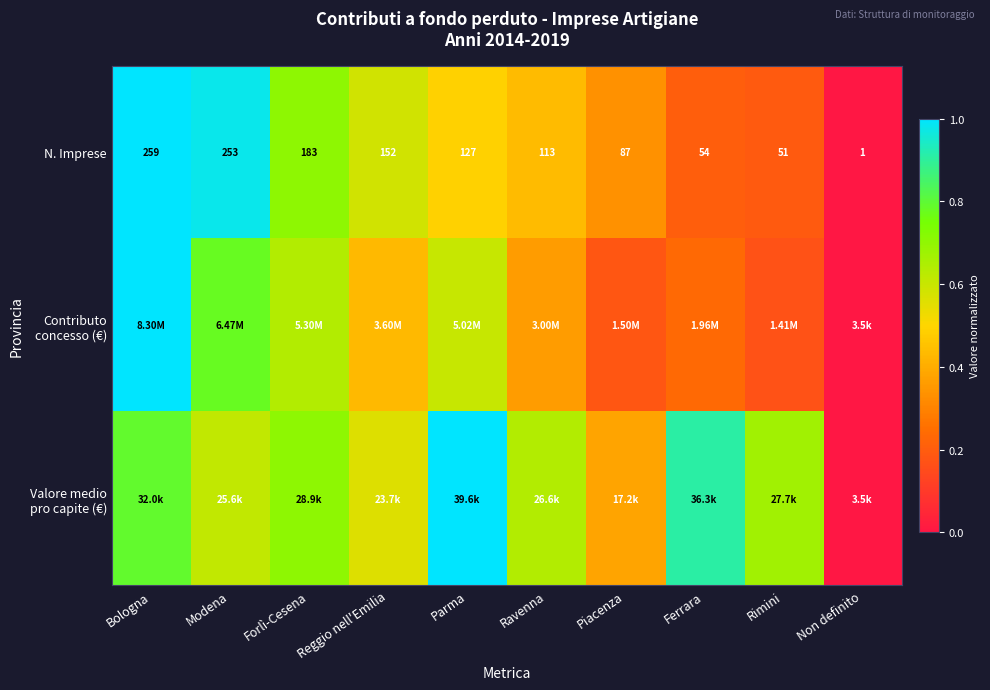

List the labels in order of N. Imprese value, smallest first.

Non definito, Rimini, Ferrara, Piacenza, Ravenna, Parma, Reggio nell'Emilia, Forlì-Cesena, Modena, Bologna